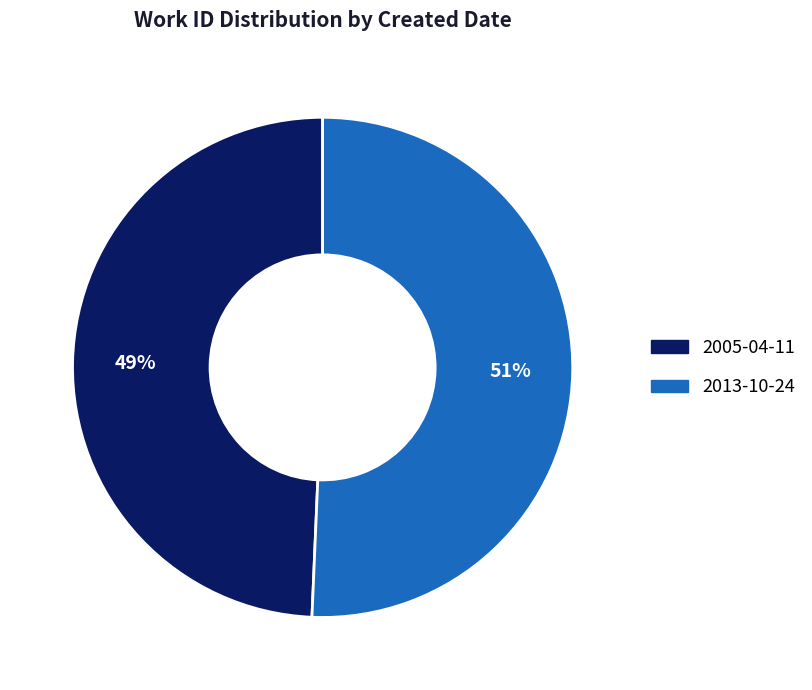

What is the ratio of the value at 2005-04-11 to the value at 2013-10-24?

1.0